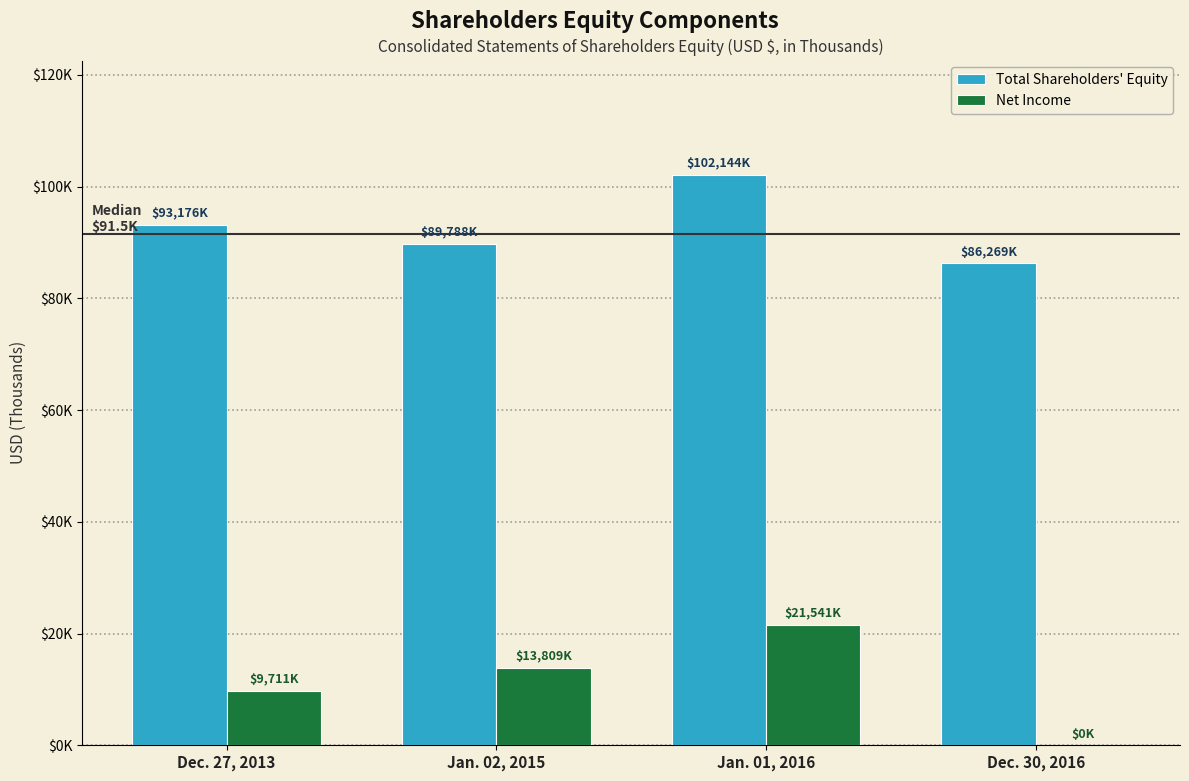

What are all the series names shown in the legend?

Total Shareholders' Equity, Net Income